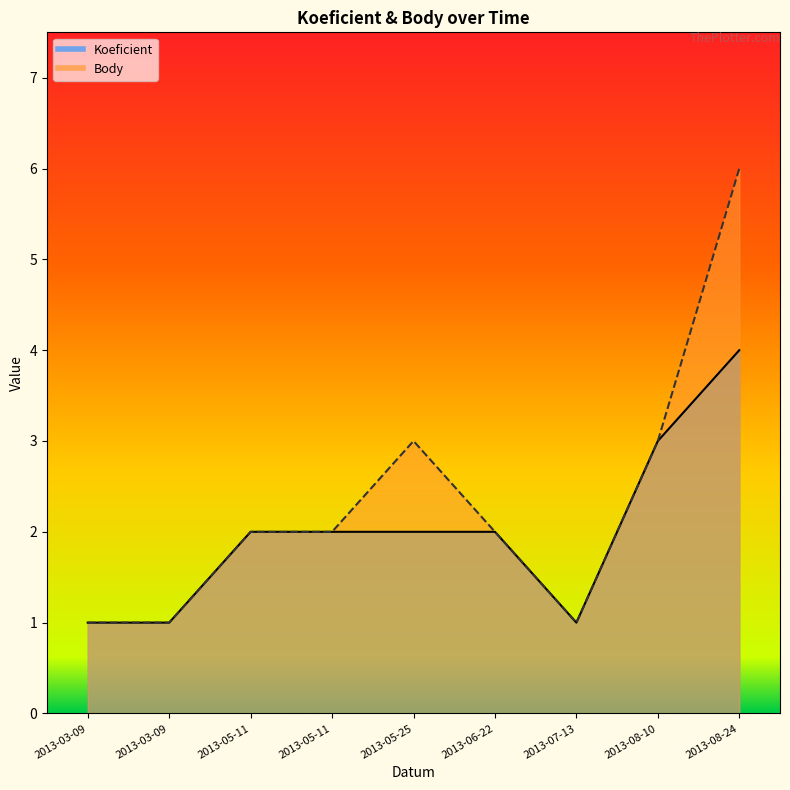

True or false: Body and Koeficient cross at least once.

False